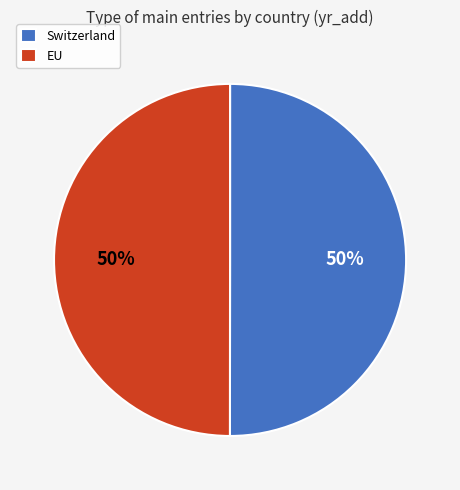

Do EU and Switzerland together represent more than half of the pie?

Yes